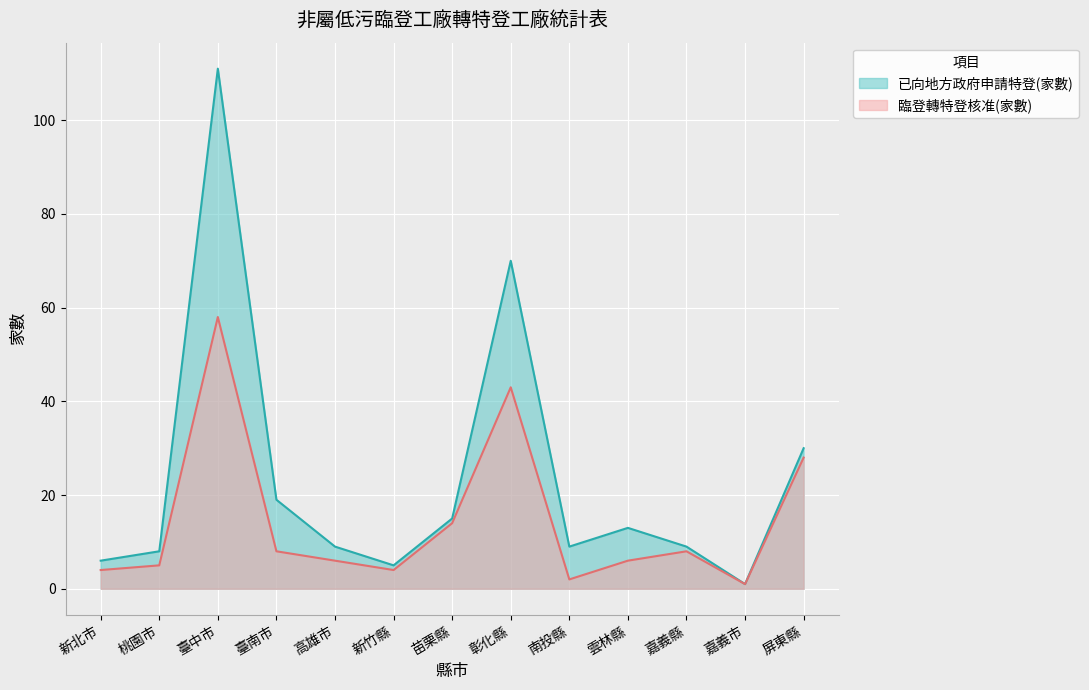

True or false: 臨登轉特登核准(家數) and 已向地方政府申請特登(家數) cross at least once.

False